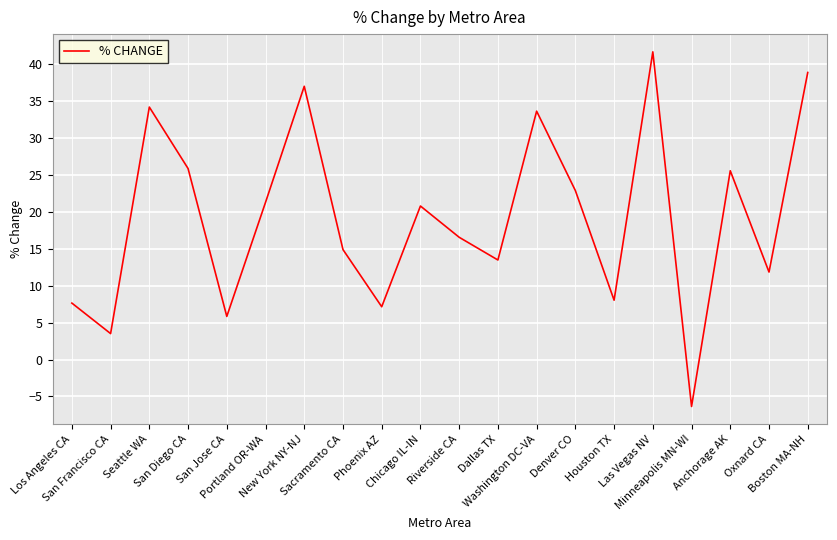

What is the sum of all values?

384.7